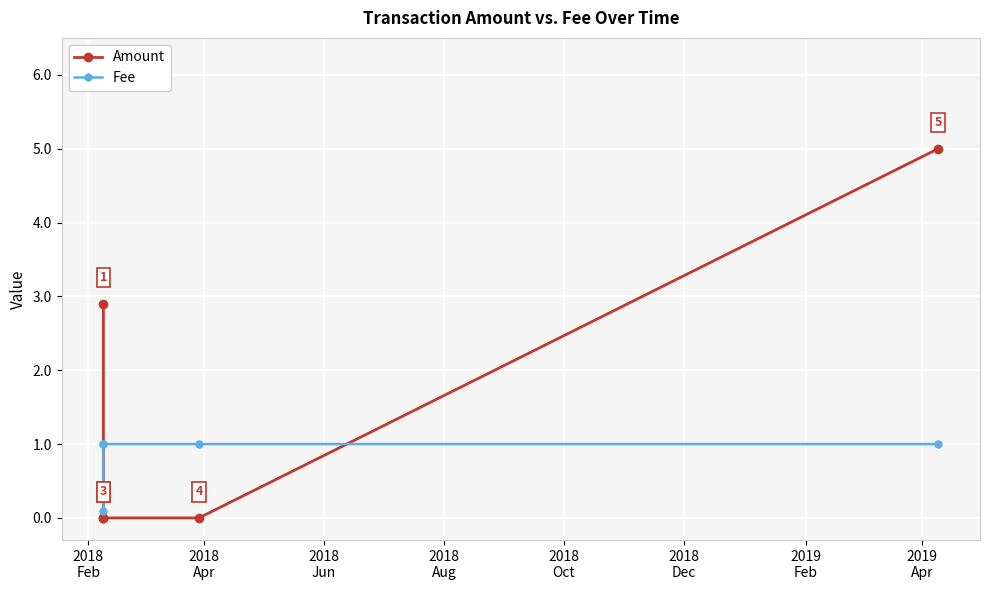

What is the value of the Fee point at the 1st from the left?

0.1